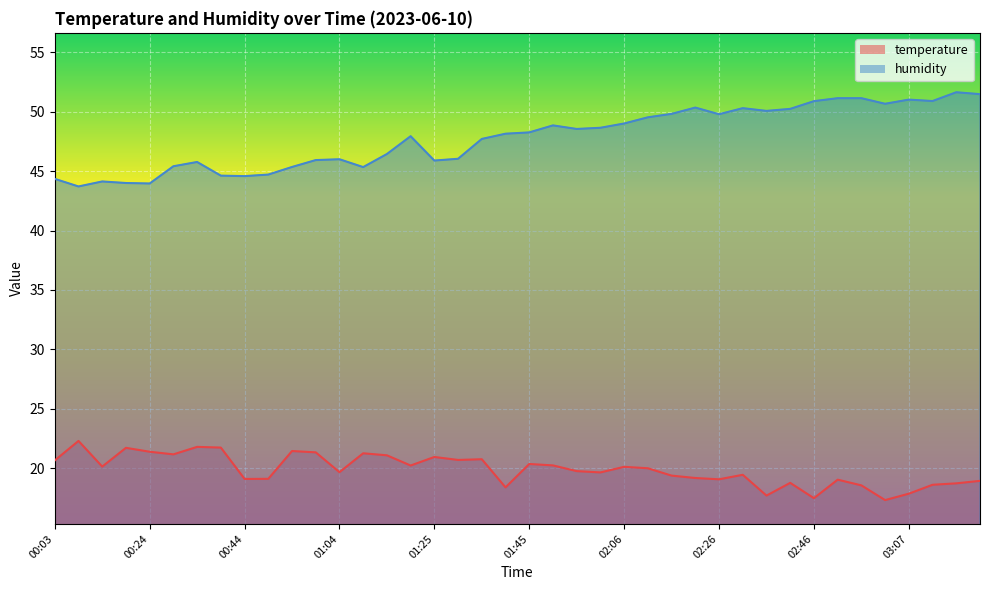

What is the difference between the humidity values at 00:54 and 02:21?

5.0